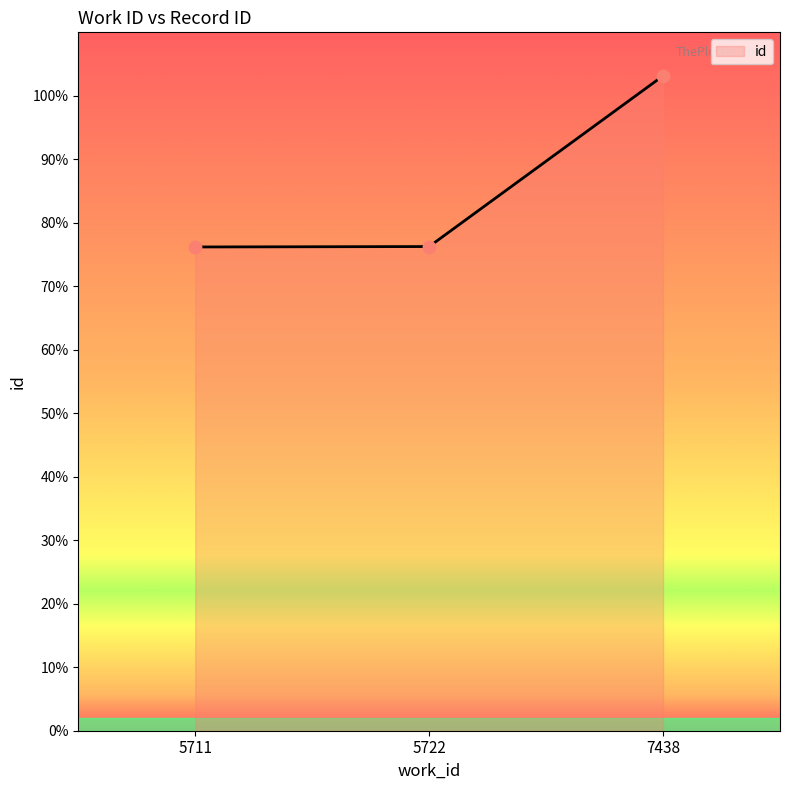

Which has a higher value, 5722 or 7438?

7438